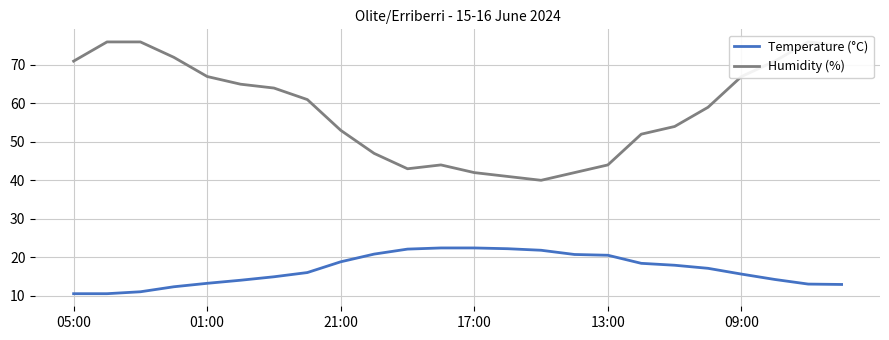

Is the value of Temperature (°C) at 16 greater than the value of Humidity (%) at 13?

No